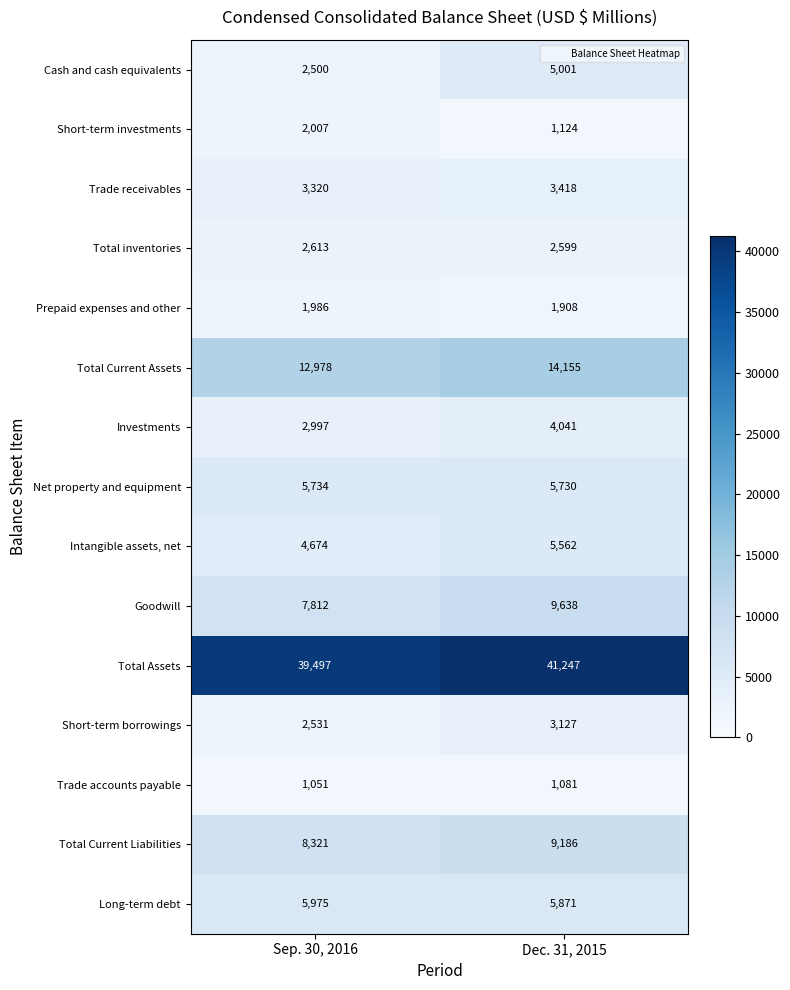

How many categories are shown in the chart?

2